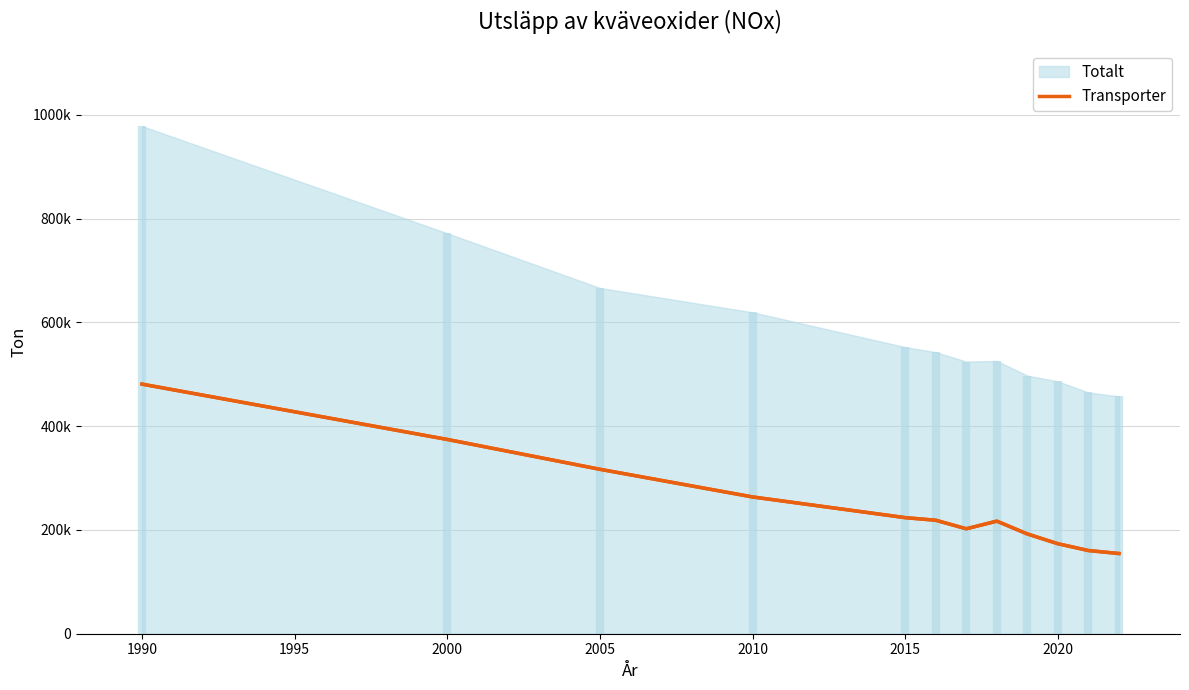

Which has a higher value, 2025 or 2000?

2000